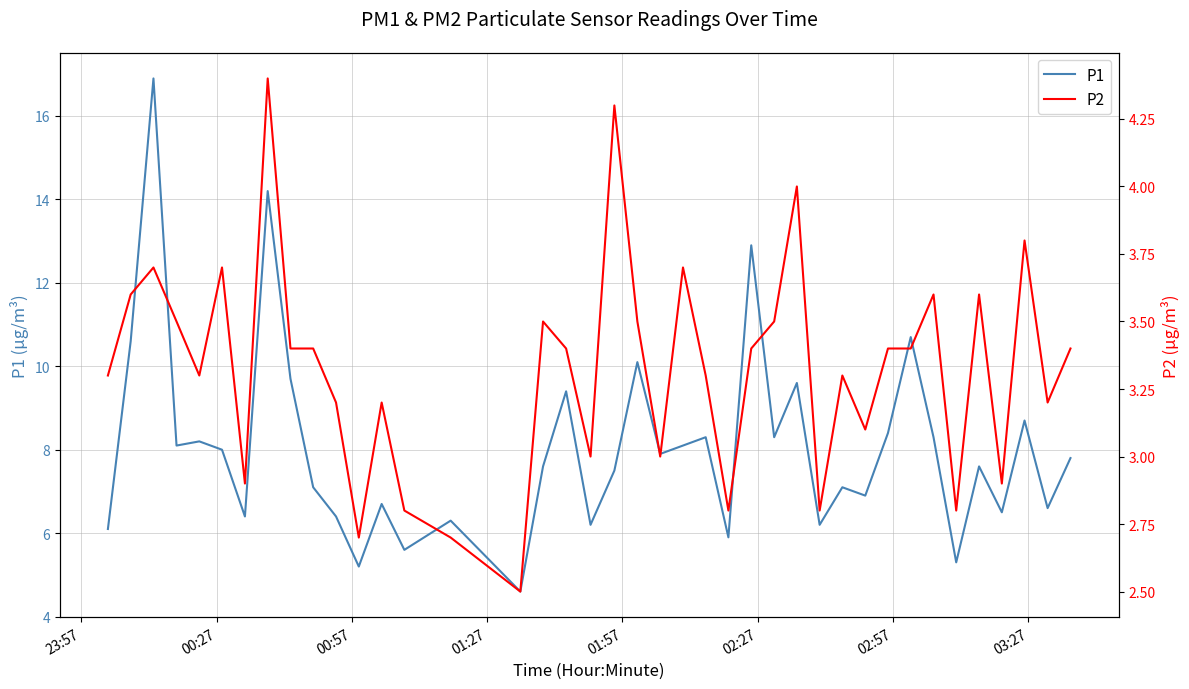

Reading left to right, transcribe all the data shown in this chart.

P1: 6.1	10.6	16.9	8.1	8.2	8.0	6.4	14.2	9.7	7.1	6.4	5.2	6.7	5.6	6.3	4.6	7.6	9.4	6.2	7.5	10.1	7.9	8.1	8.3	5.9	12.9	8.3	9.6	6.2	7.1	6.9	8.4	10.7	8.3	5.3	7.6	6.5	8.7	6.6	7.8
P2: 3.3	3.6	3.7	3.5	3.3	3.7	2.9	4.4	3.4	3.4	3.2	2.7	3.2	2.8	2.7	2.5	3.5	3.4	3.0	4.3	3.5	3.0	3.7	3.3	2.8	3.4	3.5	4.0	2.8	3.3	3.1	3.4	3.4	3.6	2.8	3.6	2.9	3.8	3.2	3.4